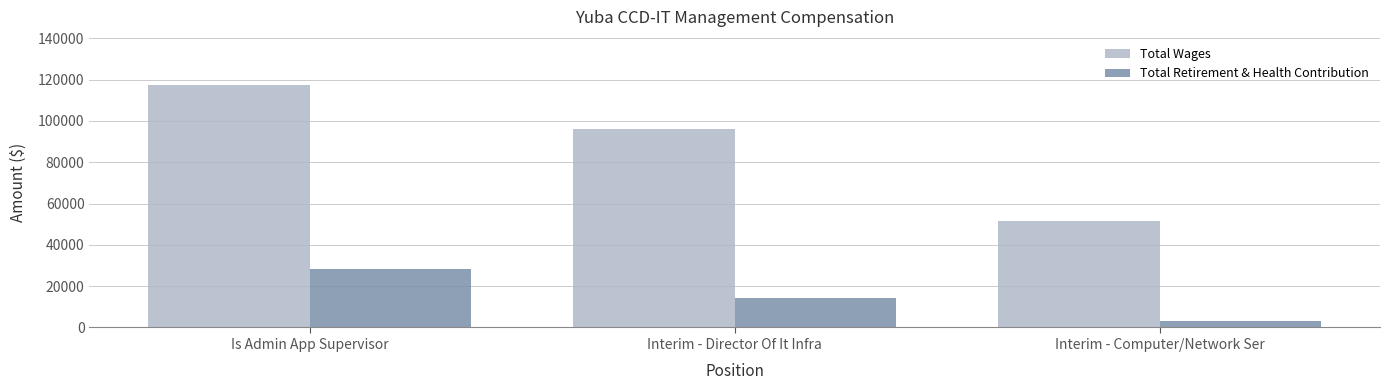

What is the spread (max minus min) of values at Is Admin App Supervisor?

88987